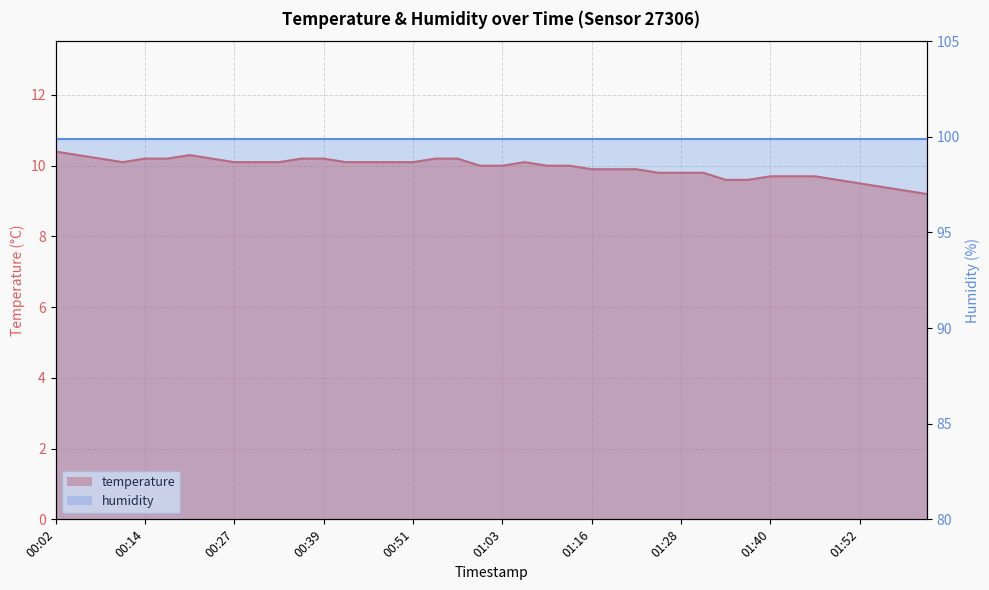

What is the label of the 6th point from the left?

00:17